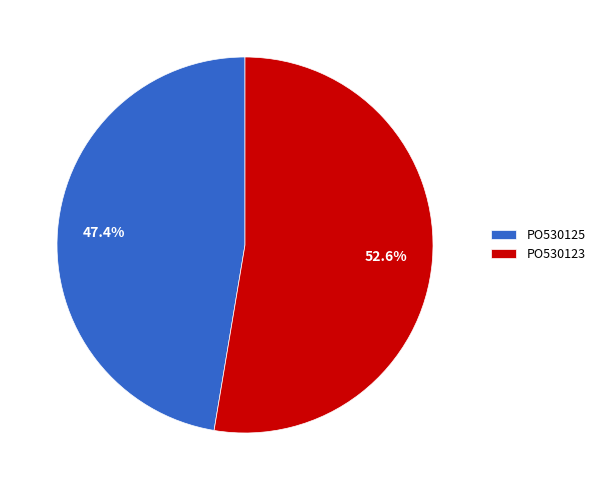

How much of the chart is everything except PO530123?

47.4%